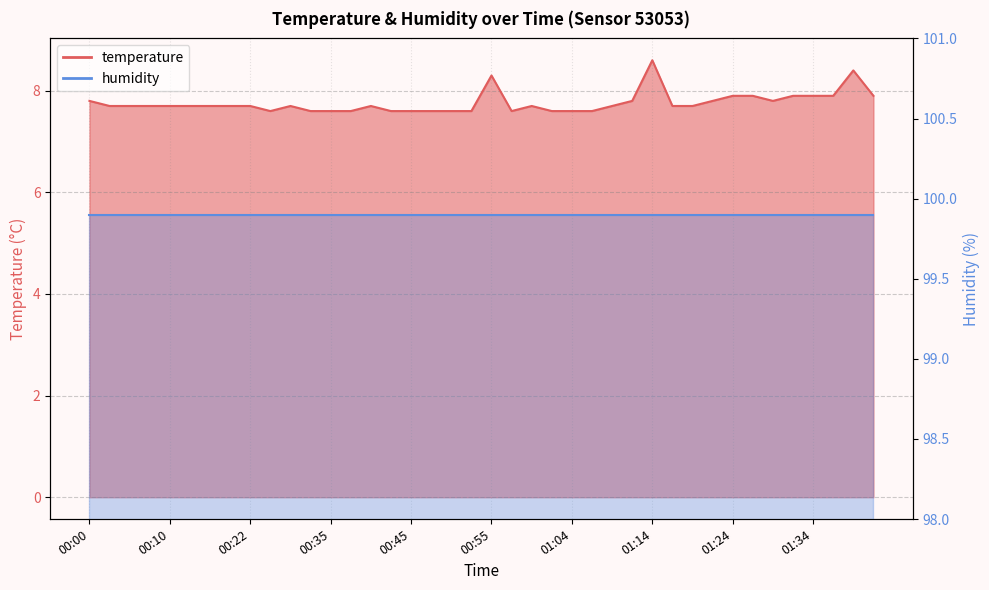

At which label is the value closest to 8?

01:24